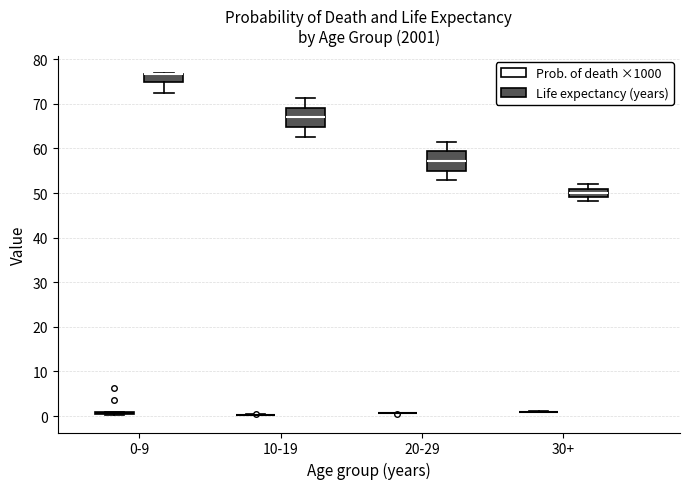

Reading left to right, read every box against the y-axis: the position of its median line, the range the box covers, and the ends of its whiskers. The values are not printed on the chart, so give them approximately, as read against the axis.

0-9 (Prob. of death ×1000): box collapsed to a line at 1, whiskers 0 to 1
0-9 (Life expectancy (years)): median 77 (drawn on the box's upper edge), box 75 to 77, whiskers 72 to 77
10-19 (Prob. of death ×1000): box collapsed to a line at 0, whiskers 0 to 0
10-19 (Life expectancy (years)): median 67, box 65 to 69, whiskers 63 to 71
20-29 (Prob. of death ×1000): box collapsed to a line at 1, whiskers 1 to 1
20-29 (Life expectancy (years)): median 57, box 55 to 59, whiskers 53 to 62
30+ (Prob. of death ×1000): box collapsed to a line at 1, whiskers 1 to 1
30+ (Life expectancy (years)): median 50, box 49 to 51, whiskers 48 to 52